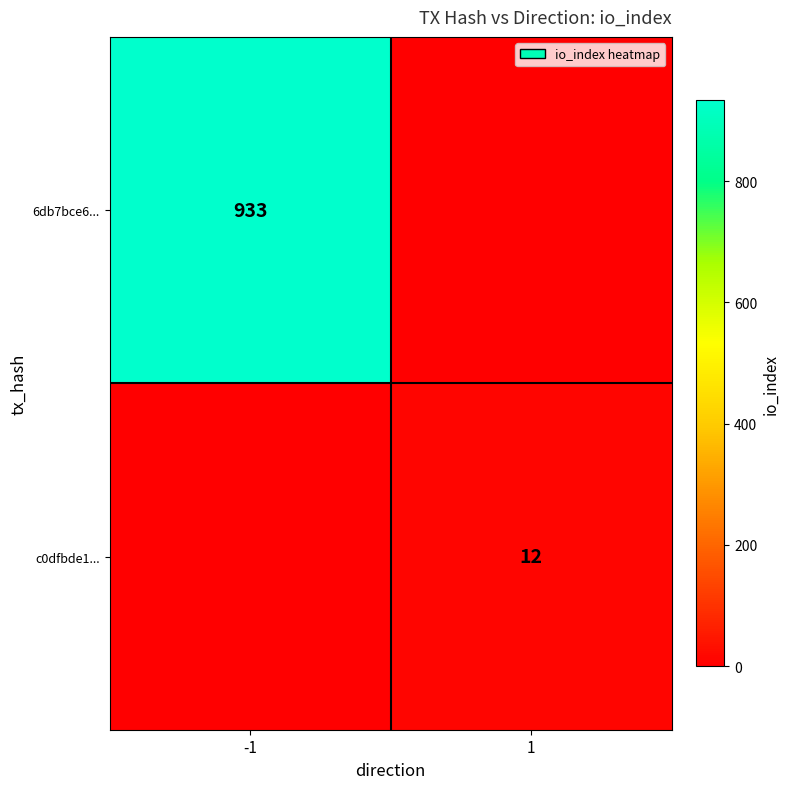

Is the value of 6db7bce6... at -1 greater than the value of c0dfbde1... at 1?

Yes